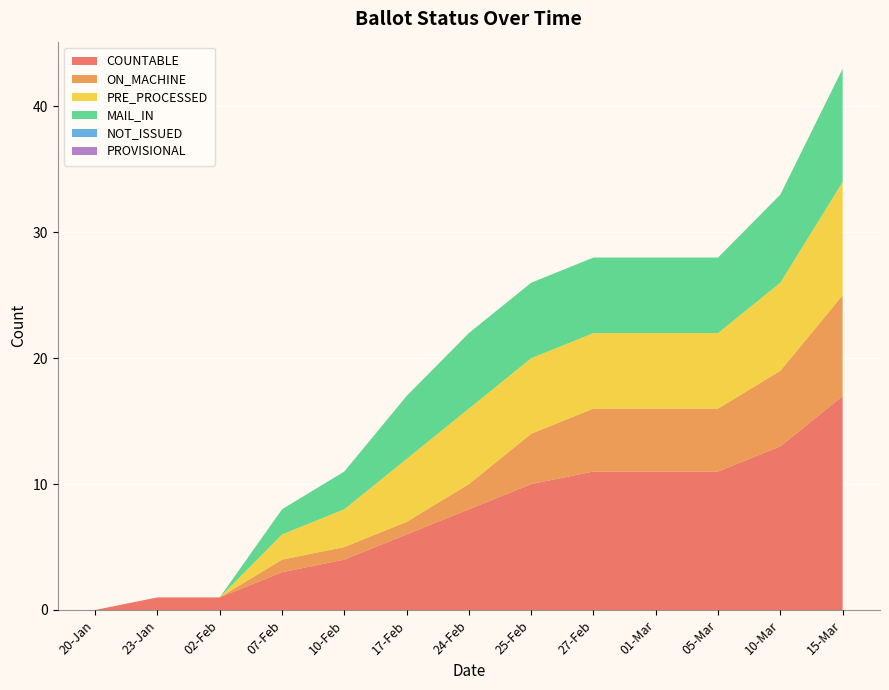

Reading right to left, extract all data points from this chart.

COUNTABLE: 15-Mar=17	10-Mar=13	05-Mar=11	01-Mar=11	27-Feb=11	25-Feb=10	24-Feb=8	17-Feb=6	10-Feb=4	07-Feb=3	02-Feb=1	23-Jan=1	20-Jan=0
ON_MACHINE: 15-Mar=8	10-Mar=6	05-Mar=5	01-Mar=5	27-Feb=5	25-Feb=4	24-Feb=2	17-Feb=1	10-Feb=1	07-Feb=1	02-Feb=0	23-Jan=0	20-Jan=0
PRE_PROCESSED: 15-Mar=9	10-Mar=7	05-Mar=6	01-Mar=6	27-Feb=6	25-Feb=6	24-Feb=6	17-Feb=5	10-Feb=3	07-Feb=2	02-Feb=0	23-Jan=0	20-Jan=0
MAIL_IN: 15-Mar=9	10-Mar=7	05-Mar=6	01-Mar=6	27-Feb=6	25-Feb=6	24-Feb=6	17-Feb=5	10-Feb=3	07-Feb=2	02-Feb=0	23-Jan=0	20-Jan=0
NOT_ISSUED: 15-Mar=0	10-Mar=0	05-Mar=0	01-Mar=0	27-Feb=0	25-Feb=0	24-Feb=0	17-Feb=0	10-Feb=0	07-Feb=0	02-Feb=0	23-Jan=0	20-Jan=0
PROVISIONAL: 15-Mar=0	10-Mar=0	05-Mar=0	01-Mar=0	27-Feb=0	25-Feb=0	24-Feb=0	17-Feb=0	10-Feb=0	07-Feb=0	02-Feb=0	23-Jan=0	20-Jan=0